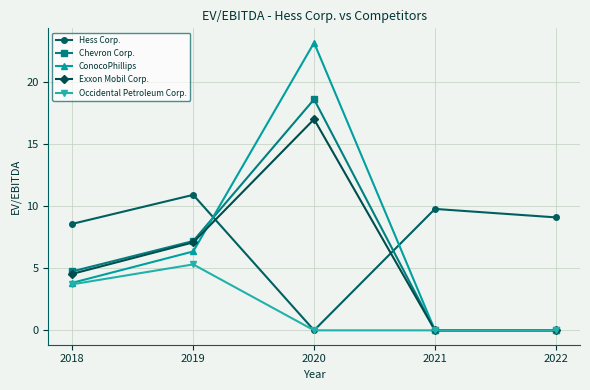

How many distinct data groups are displayed?

5